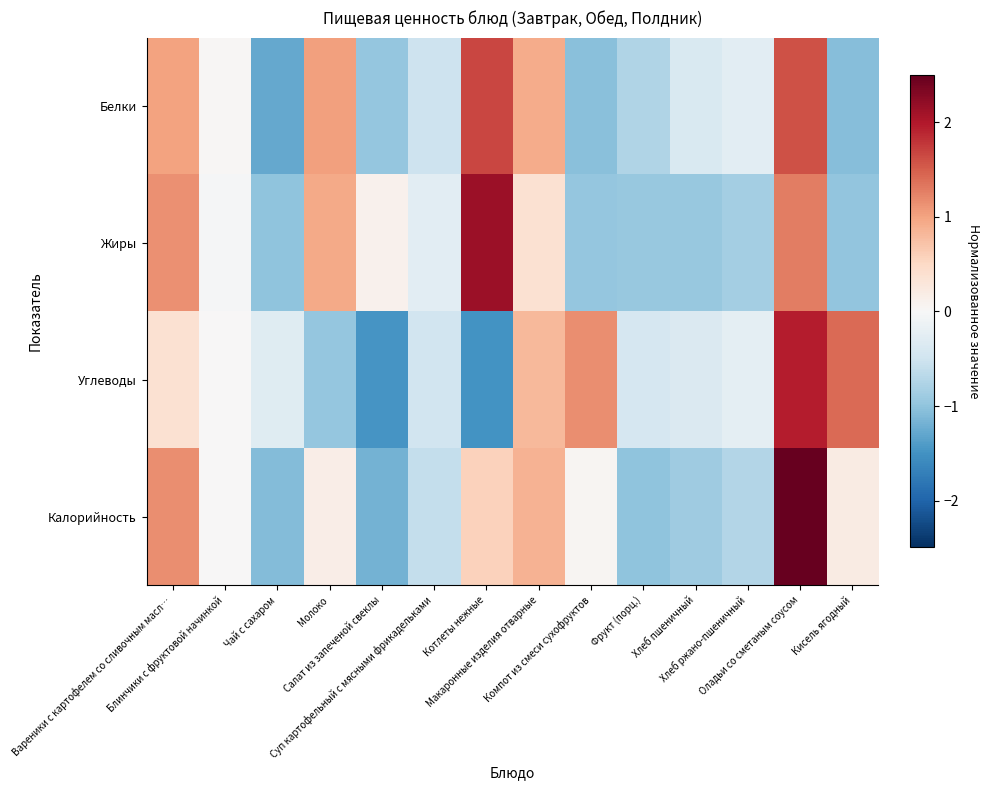

At which category does the chart reach its peak across all series?

Оладьи со сметаным соусом